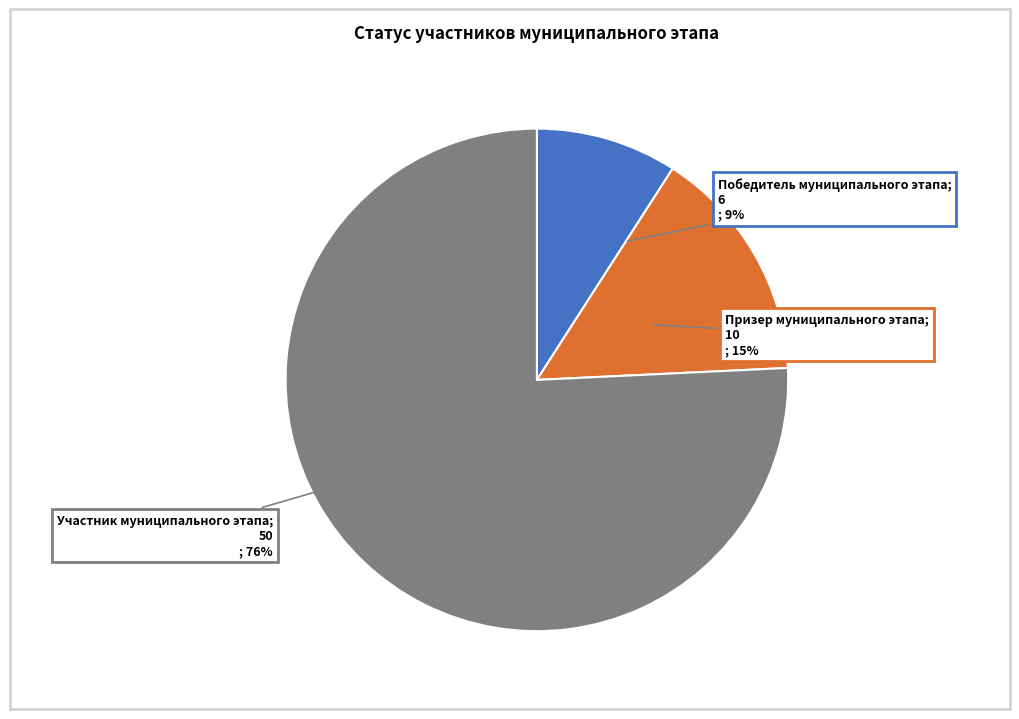

Is there any slice that represents more than half of the pie?

Yes